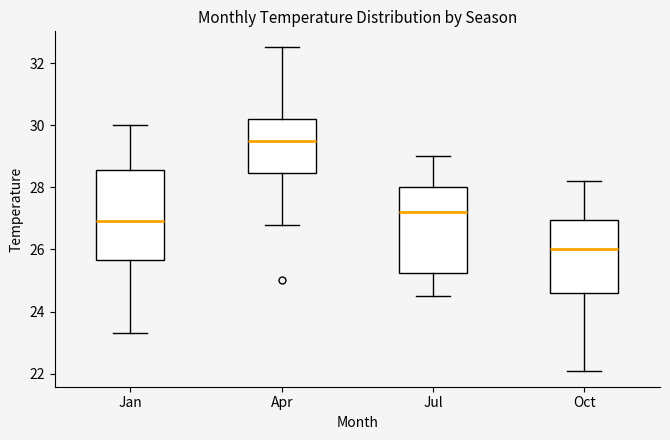

Where does the lower whisker of the box for Oct end on the y-axis? The values are not printed on the chart, so give them approximately, as read against the axis.

22.2